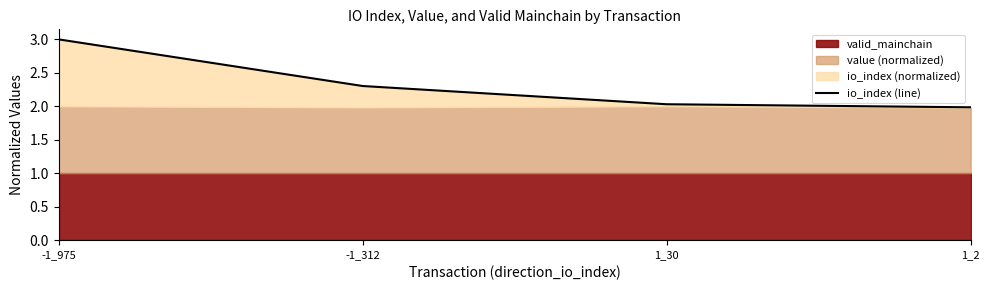

At which category does the chart reach its peak across all series?

-1_975